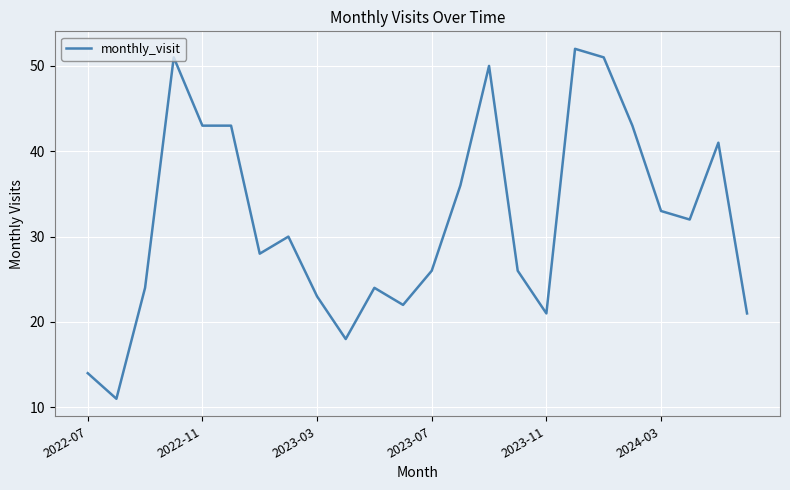

What is the smallest value displayed?

11